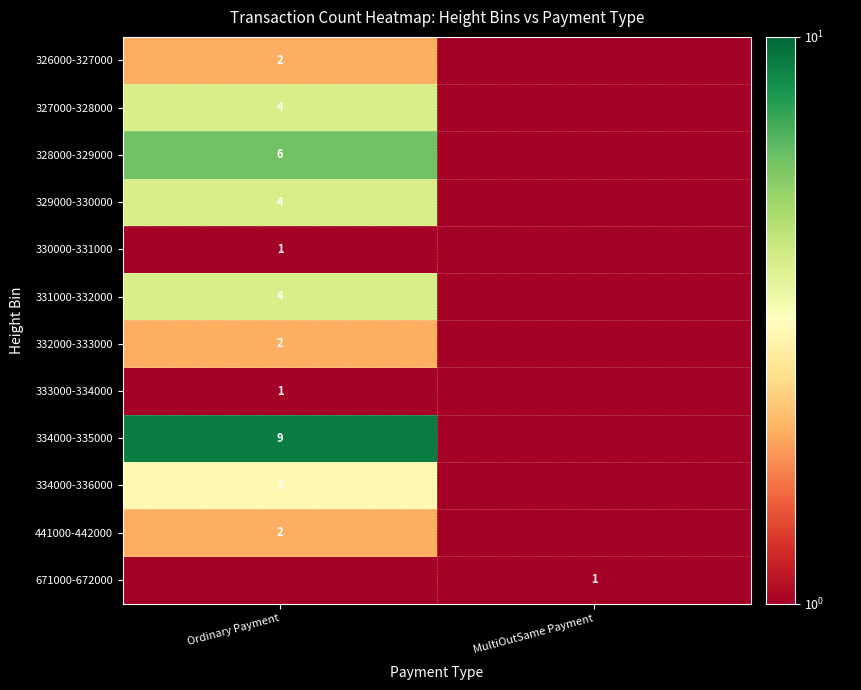

What is the difference between the highest and lowest values at Ordinary Payment?

9.0